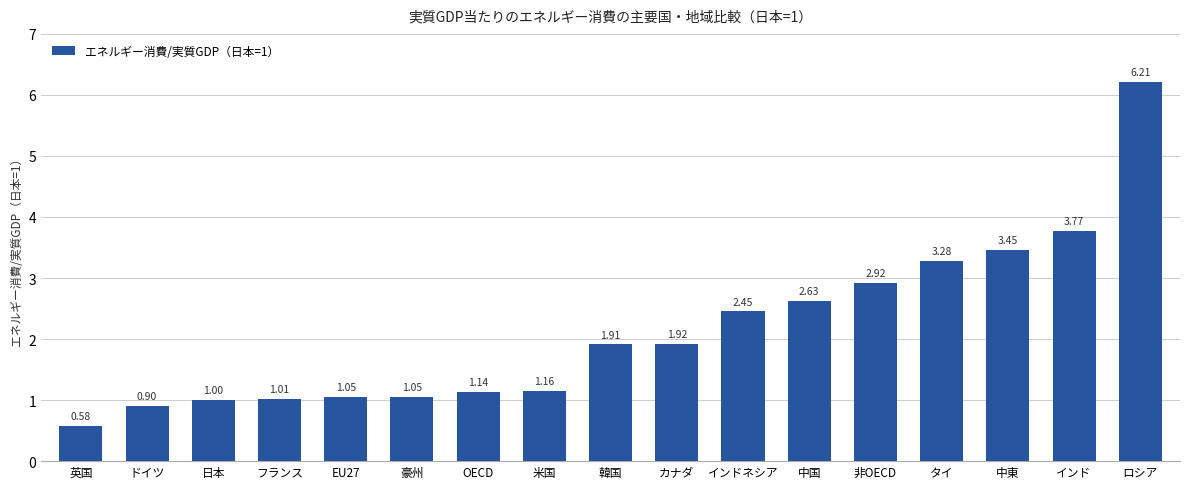

How many bars are there in total?

17